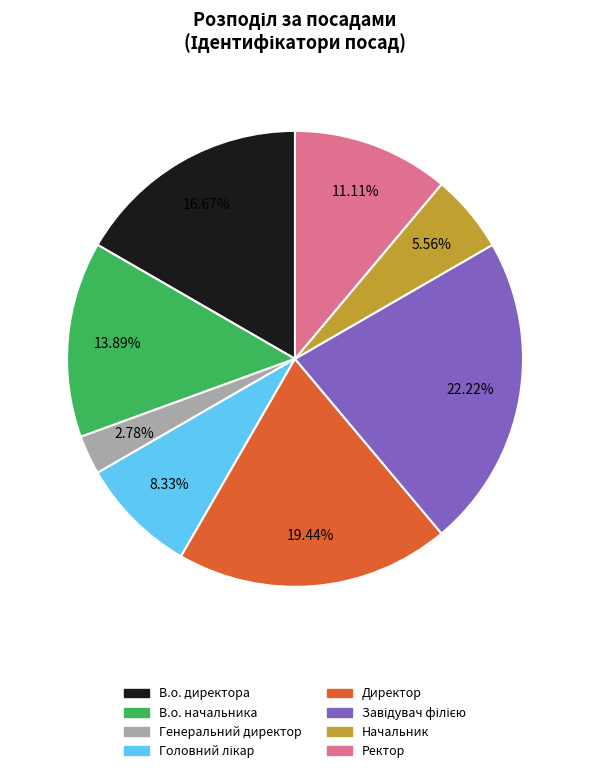

What is the smallest slice in the pie chart?

Генеральний директор